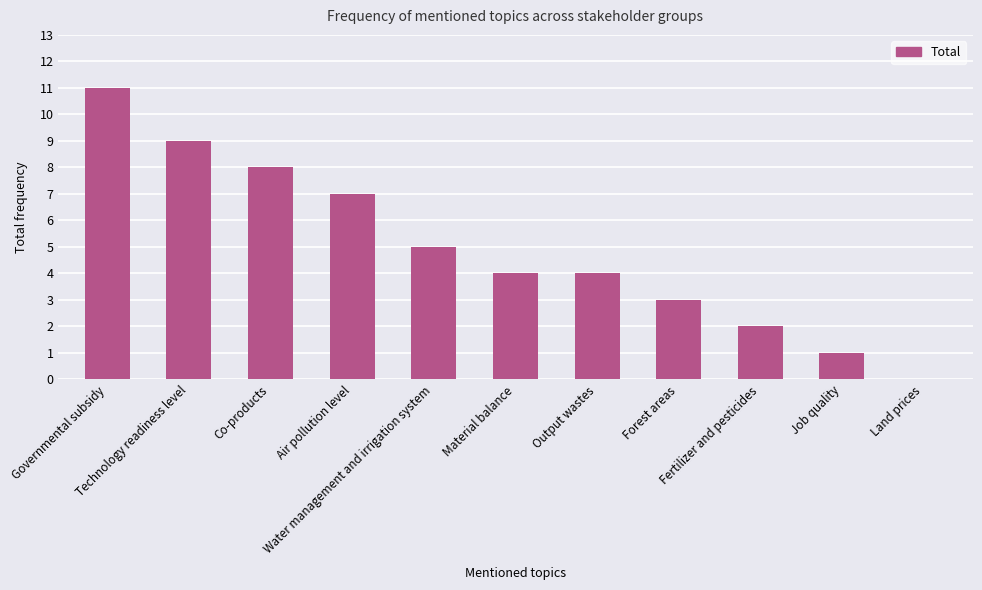

Which category has the highest value across all series?

Governmental subsidy